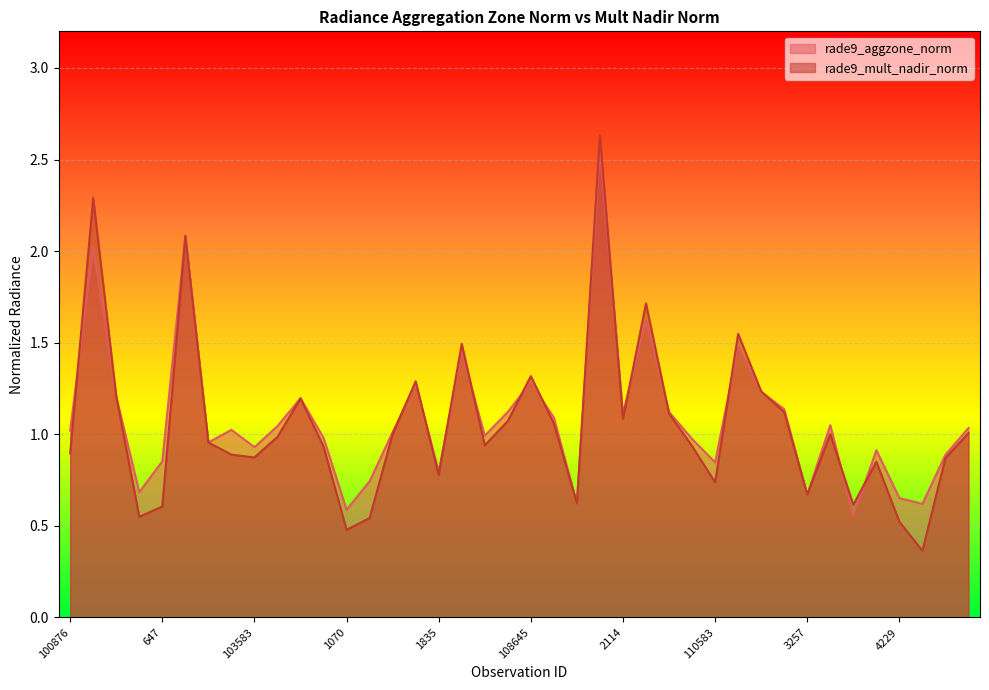

What is the difference between the maximum and minimum values in the rade9_aggzone_norm series?

2.0